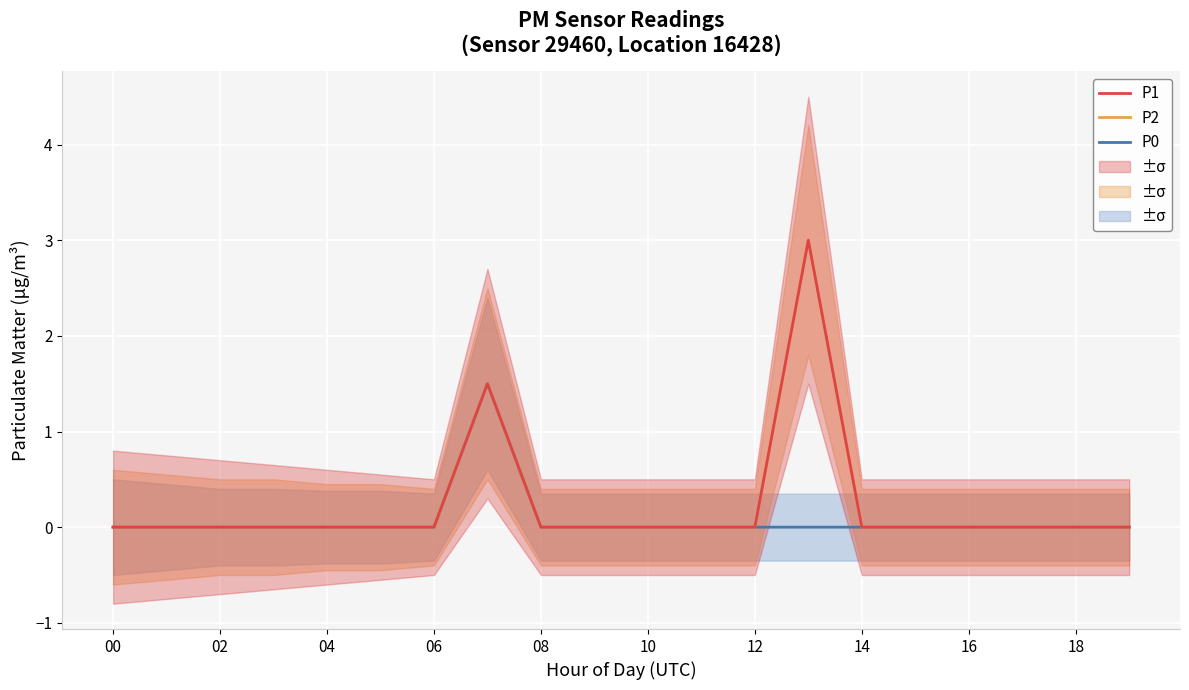

True or false: P1 and P2 cross at least once.

False